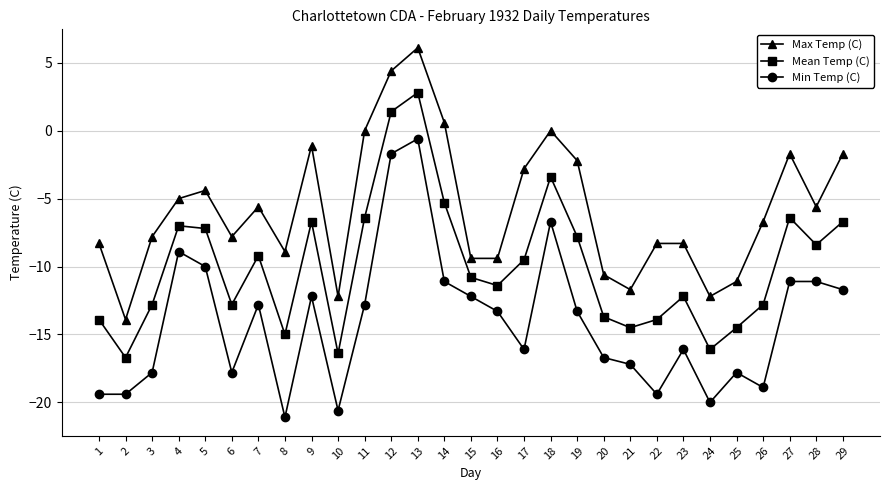

What is the total value across all series at 13?

8.3